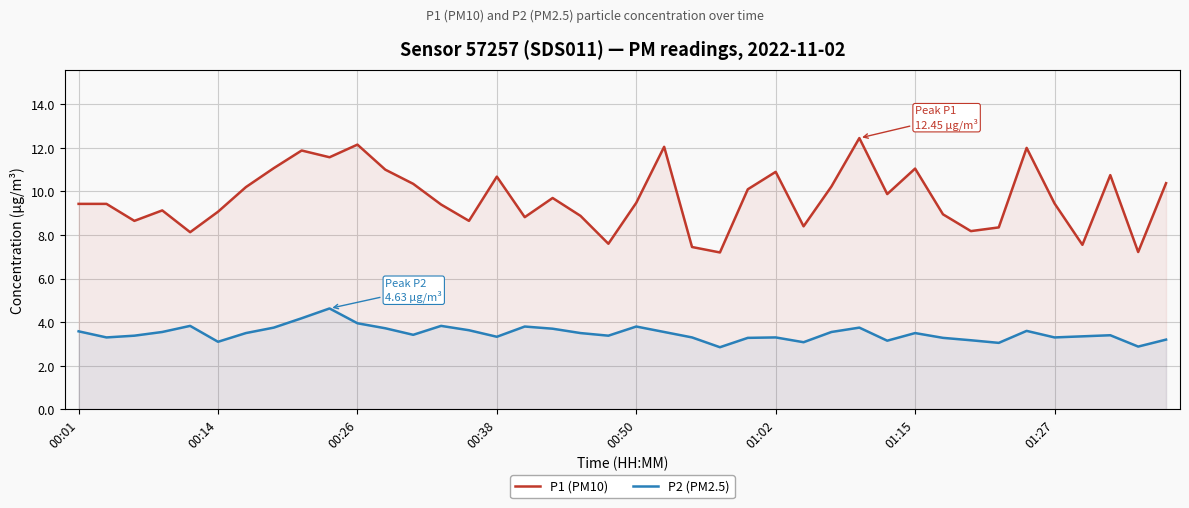

Which series has the largest total across all categories?

P1 (PM10)